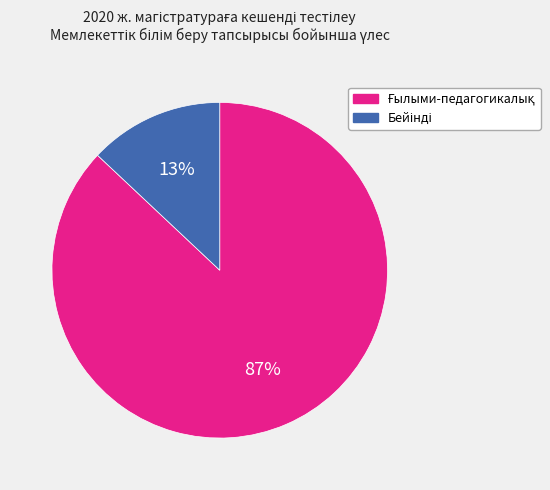

To the nearest percent, what is the difference between the largest and smallest slice percentages?

74%